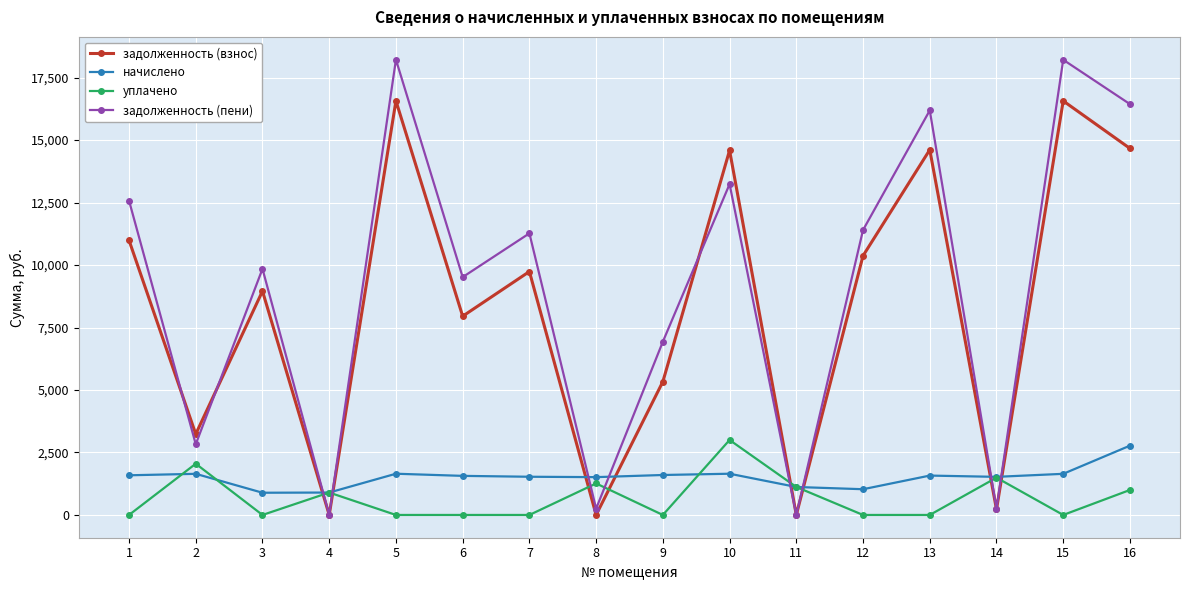

What is the value of the задолженность (взнос) point at the 15th from the left?

16567.5